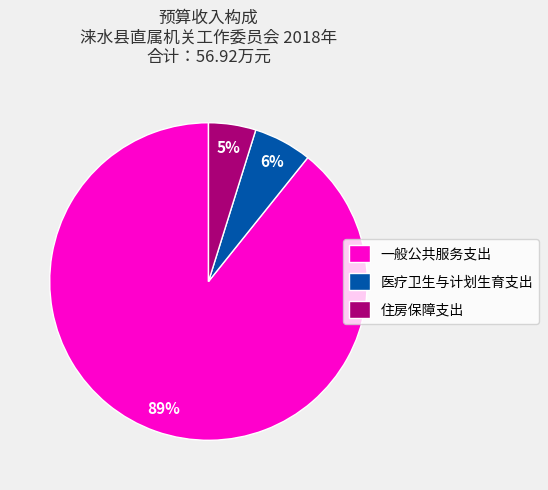

How many slices are in this pie chart?

3